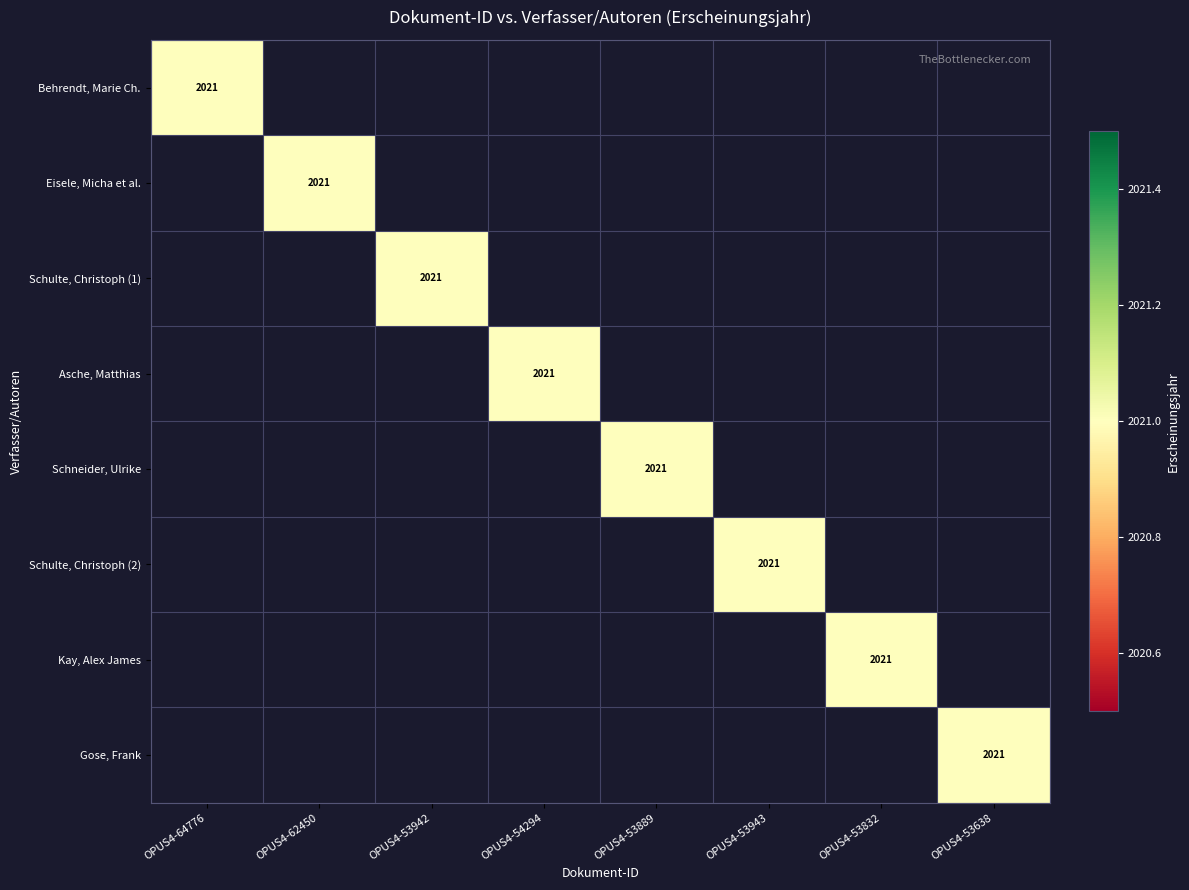

True or false: Schneider, Ulrike has a value of 751 at OPUS4-53638.

False